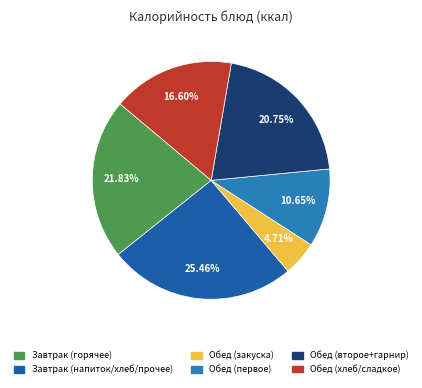

Is there a majority slice in this chart?

No